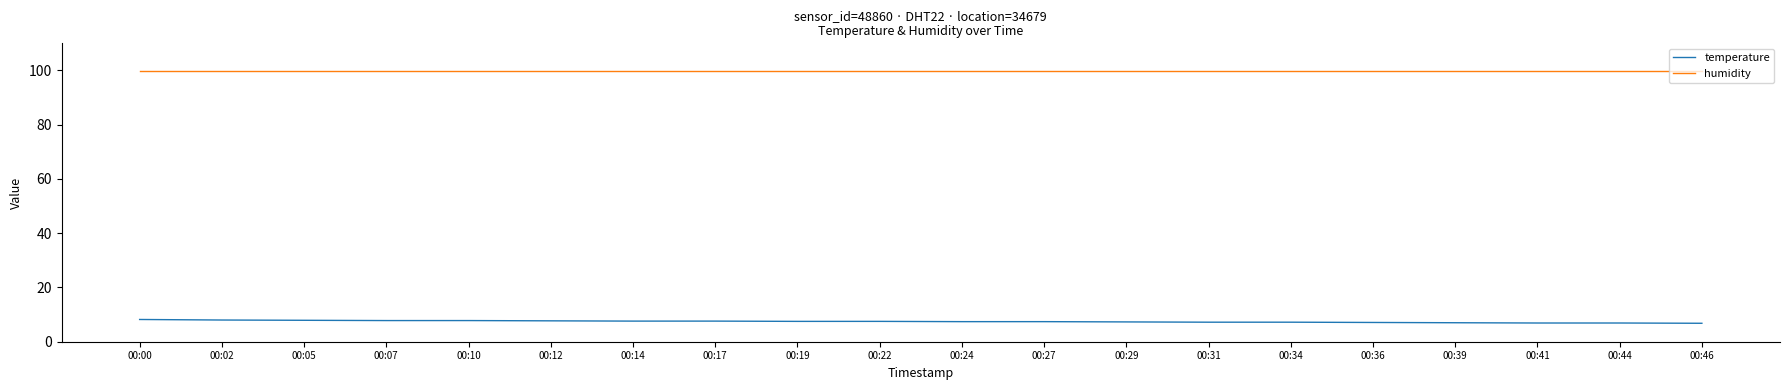

True or false: temperature and humidity cross at least once.

False